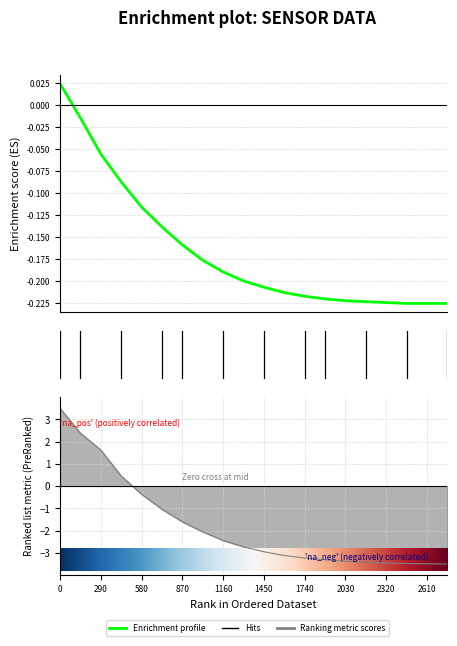

How many data points in BME280_temperature are above 0?

1